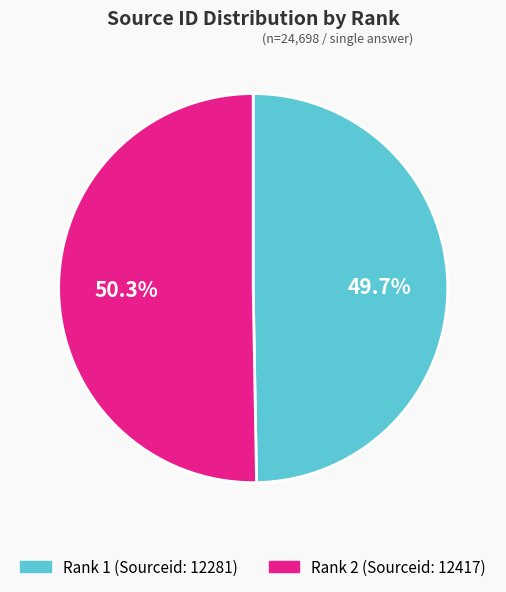

Is there a majority slice in this chart?

Yes